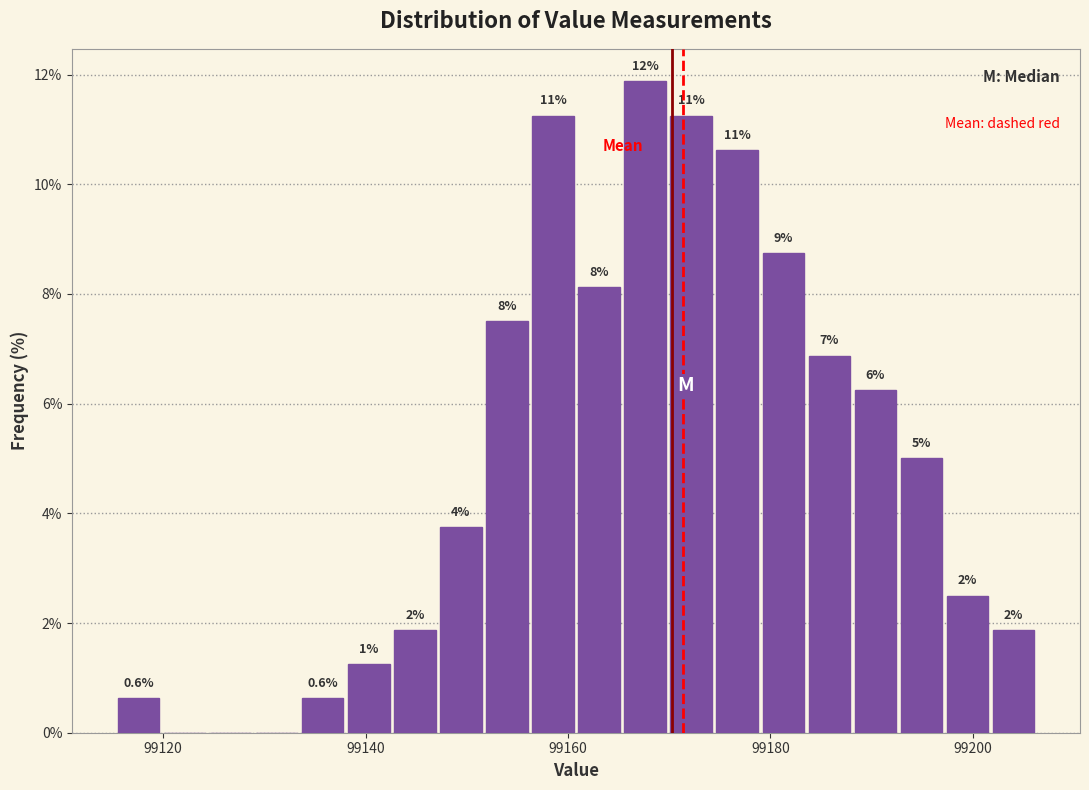

Around what value on the x-axis is the tallest bar? Give the approximate position of its centre, as read against the axis.

99168